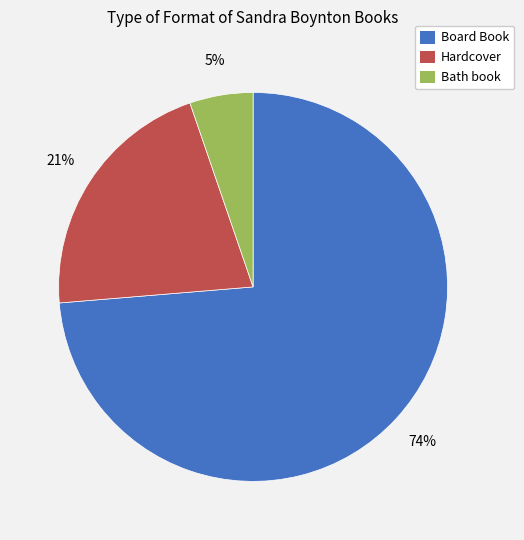

Is the sum of Bath book and Board Book greater than half?

Yes